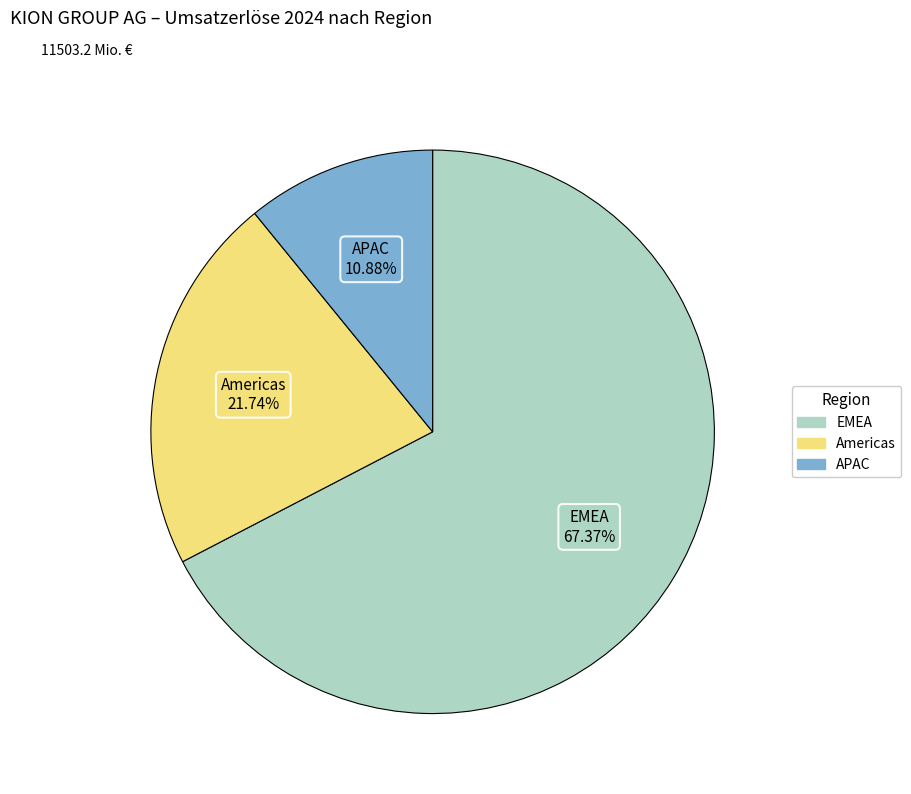

What is the majority slice?

EMEA